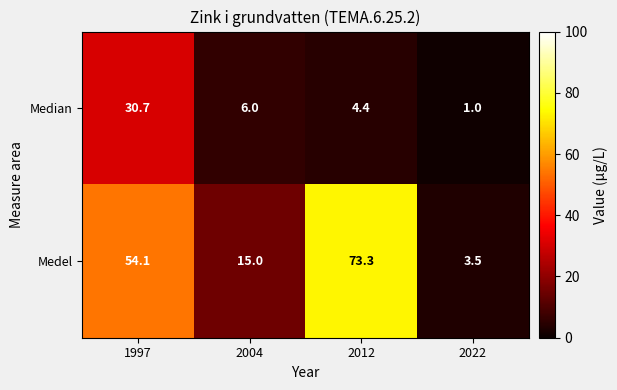

Which series has the widest spread of values?

Medel